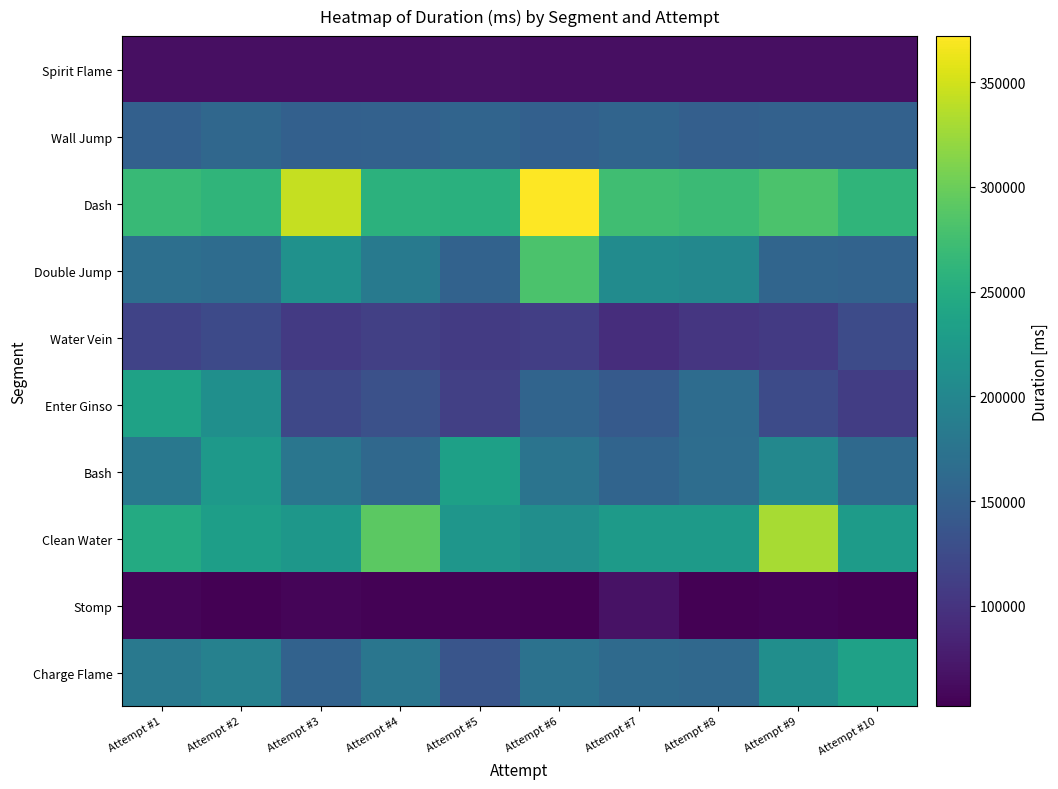

Reading left to right, extract all data points from this chart.

Spirit Flame: Attempt #1=64804	Attempt #2=64754	Attempt #3=65507	Attempt #4=64756	Attempt #5=66167	Attempt #6=64852	Attempt #7=64824	Attempt #8=64783	Attempt #9=65577	Attempt #10=65290
Wall Jump: Attempt #1=150305	Attempt #2=158977	Attempt #3=149829	Attempt #4=151294	Attempt #5=155460	Attempt #6=149536	Attempt #7=155341	Attempt #8=149393	Attempt #9=151085	Attempt #10=151255
Dash: Attempt #1=266966	Attempt #2=261726	Attempt #3=343858	Attempt #4=257440	Attempt #5=255432	Attempt #6=371914	Attempt #7=274048	Attempt #8=270570	Attempt #9=281522	Attempt #10=261070
Double Jump: Attempt #1=168949	Attempt #2=165011	Attempt #3=213313	Attempt #4=182603	Attempt #5=152257	Attempt #6=281678	Attempt #7=206127	Attempt #8=201429	Attempt #9=156724	Attempt #10=154418
Water Vein: Attempt #1=116555	Attempt #2=124515	Attempt #3=106151	Attempt #4=112297	Attempt #5=107842	Attempt #6=111779	Attempt #7=93753	Attempt #8=102496	Attempt #9=106810	Attempt #10=124972
Enter Ginso: Attempt #1=236966	Attempt #2=211404	Attempt #3=121824	Attempt #4=131001	Attempt #5=113031	Attempt #6=155583	Attempt #7=142102	Attempt #8=164752	Attempt #9=125239	Attempt #10=109755
Bash: Attempt #1=179839	Attempt #2=224964	Attempt #3=177474	Attempt #4=160635	Attempt #5=234367	Attempt #6=175617	Attempt #7=155126	Attempt #8=166565	Attempt #9=200877	Attempt #10=161243
Clean Water: Attempt #1=247825	Attempt #2=231365	Attempt #3=221347	Attempt #4=290957	Attempt #5=220540	Attempt #6=209770	Attempt #7=225905	Attempt #8=226939	Attempt #9=330134	Attempt #10=227191
Stomp: Attempt #1=56670	Attempt #2=53077	Attempt #3=56528	Attempt #4=54108	Attempt #5=53652	Attempt #6=52061	Attempt #7=67301	Attempt #8=53004	Attempt #9=55249	Attempt #10=52268
Charge Flame: Attempt #1=180967	Attempt #2=192037	Attempt #3=152999	Attempt #4=177473	Attempt #5=135957	Attempt #6=172852	Attempt #7=162506	Attempt #8=160417	Attempt #9=209787	Attempt #10=235030